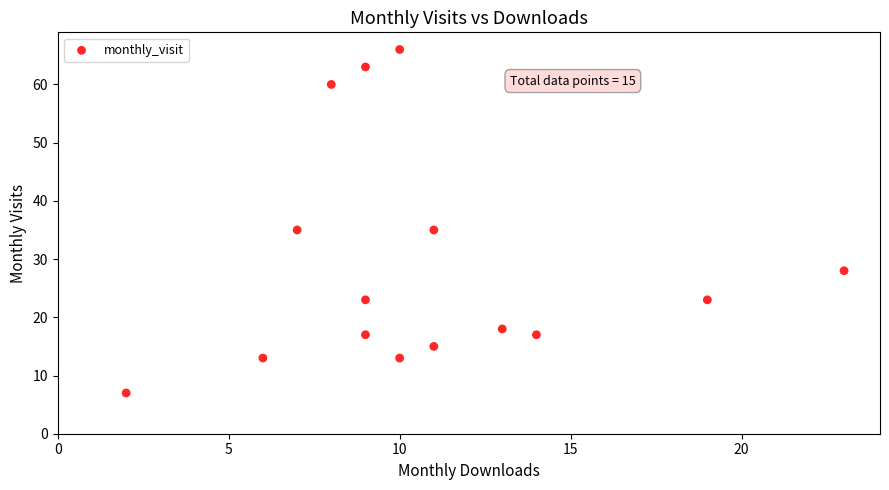

What is the range of X values (max minus min)?

21